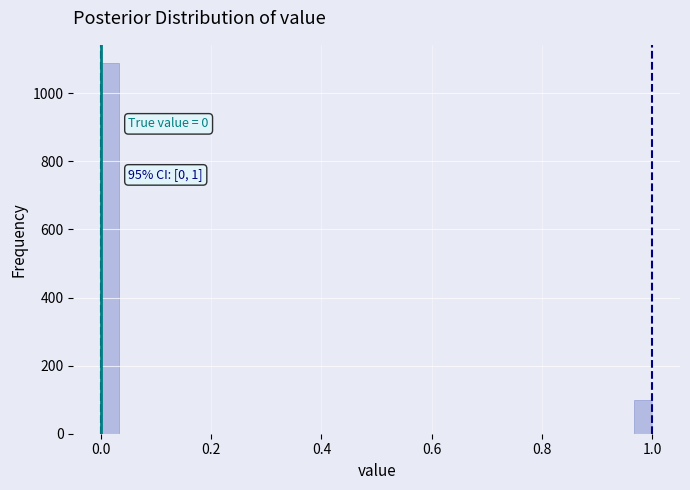

Around what value on the x-axis is the tallest bar? Give the approximate position of its centre, as read against the axis.

0.02